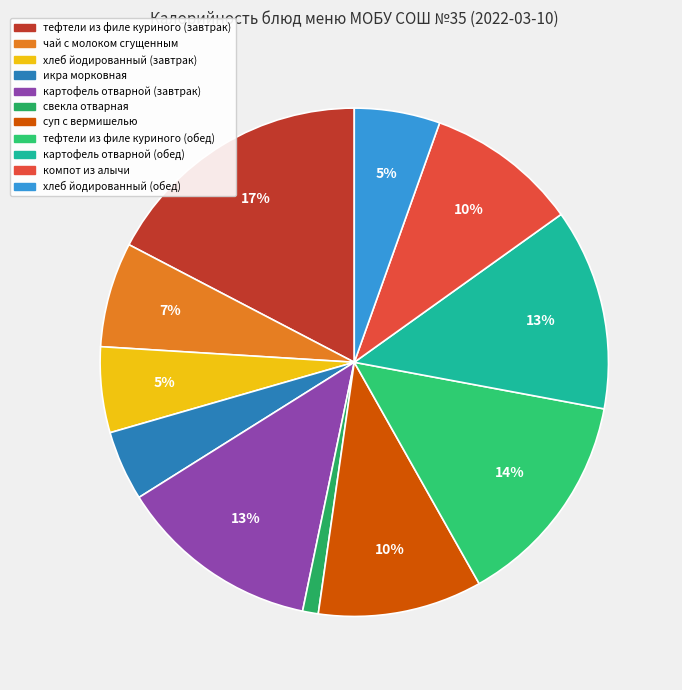

Approximately how many times larger is the value at компот из алычи compared to картофель отварной (завтрак)?

0.8